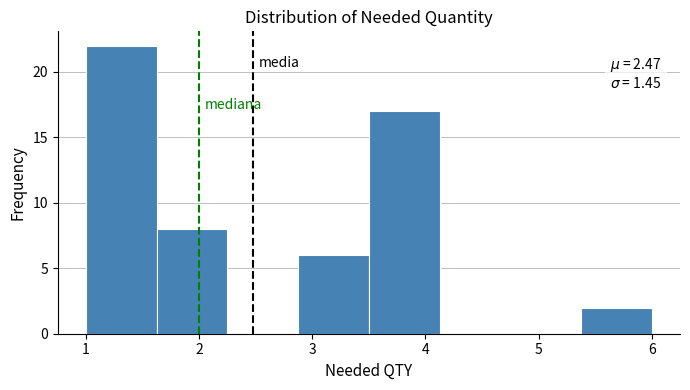

Over which range of the x-axis is the bar tallest?

1.0 to 1.6